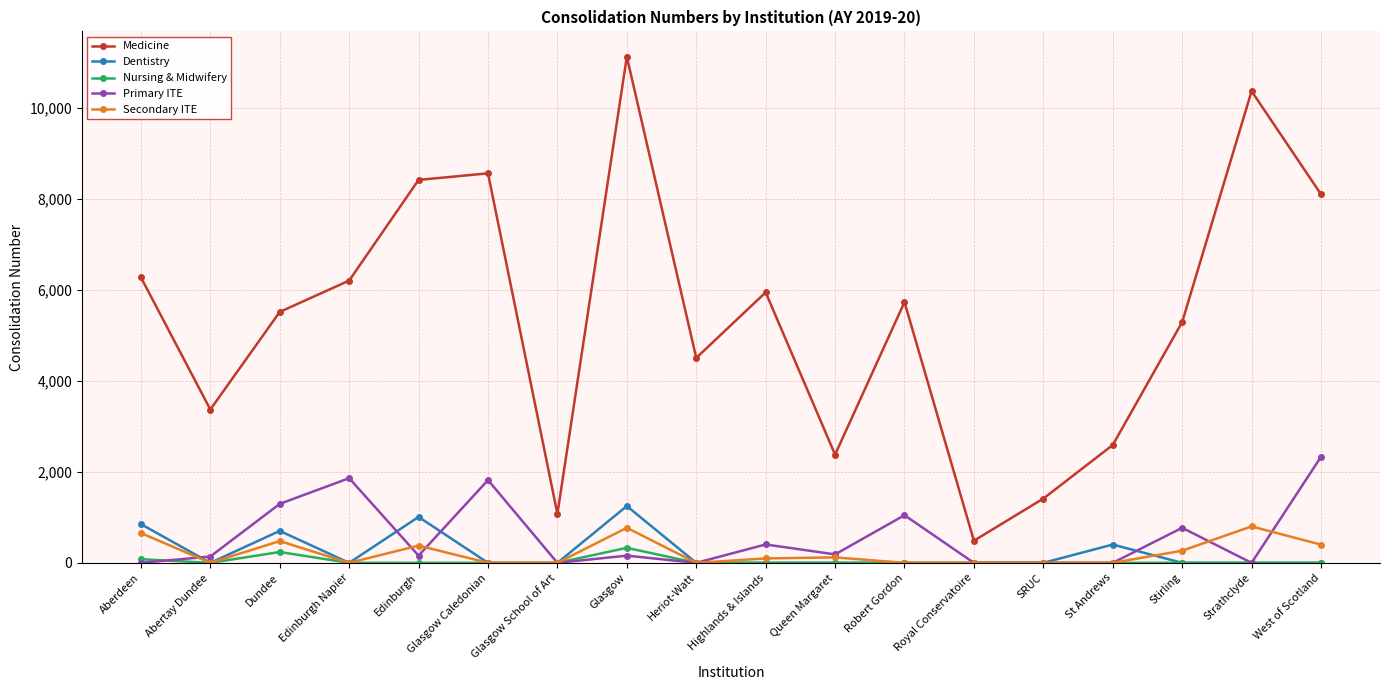

True or false: Medicine and Nursing & Midwifery cross at least once.

False